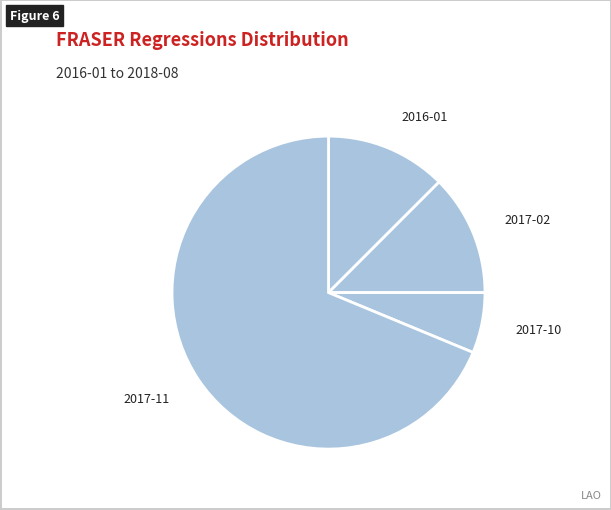

Do 2017-02 and 2017-10 together represent more than half of the pie?

No